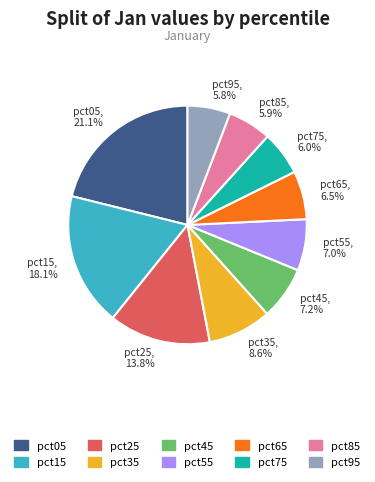

To the nearest percent, what is the combined percentage of pct95 and pct15?

24%